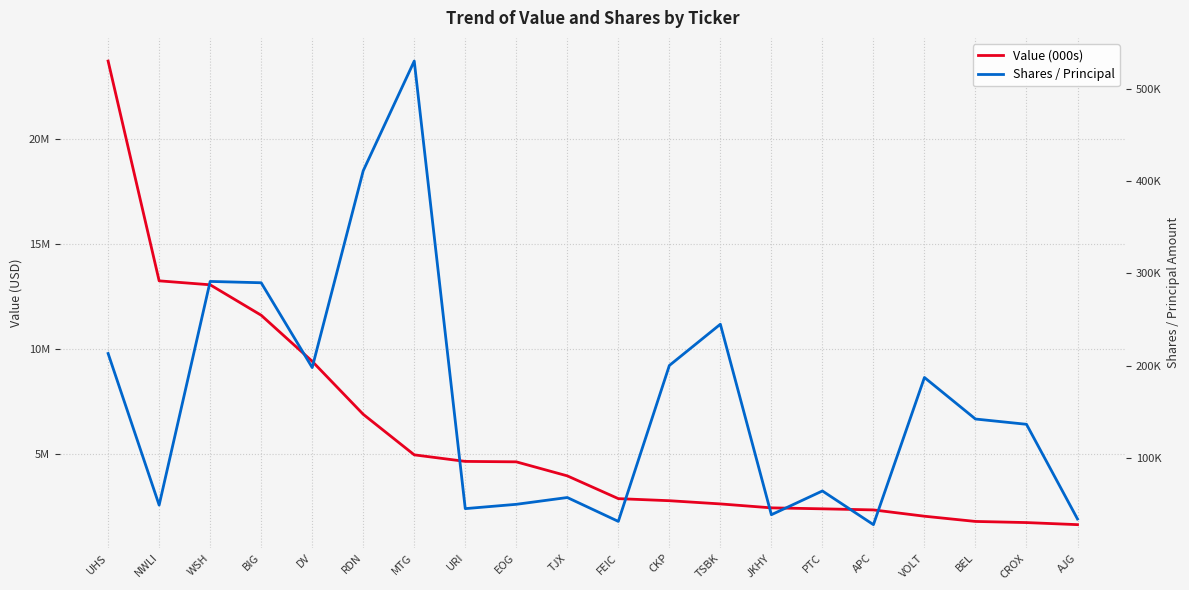

What is the difference between the maximum and minimum values in the Value (000s) series?

22115000